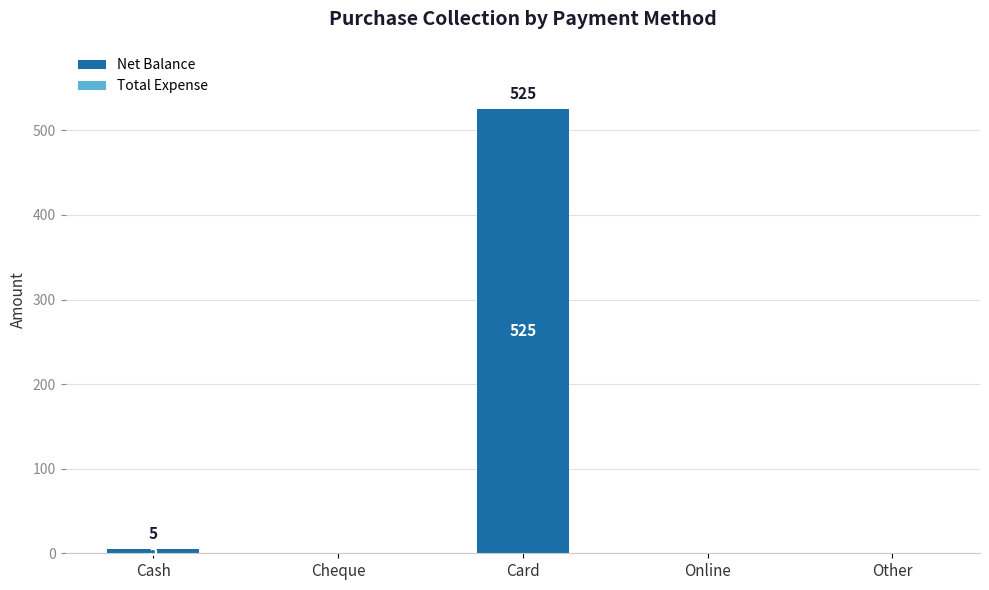

Reading left to right, what are all the values shown in this chart?

Cash=5	Cheque=0	Card=525	Online=0	Other=0